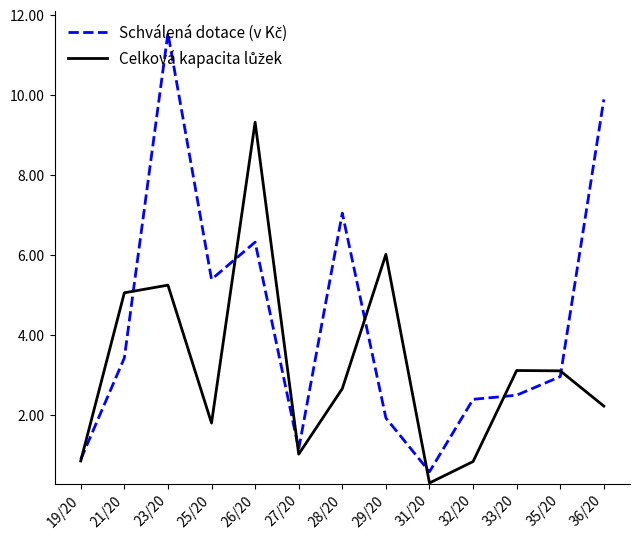

Which category has the highest value across all series?

23/20